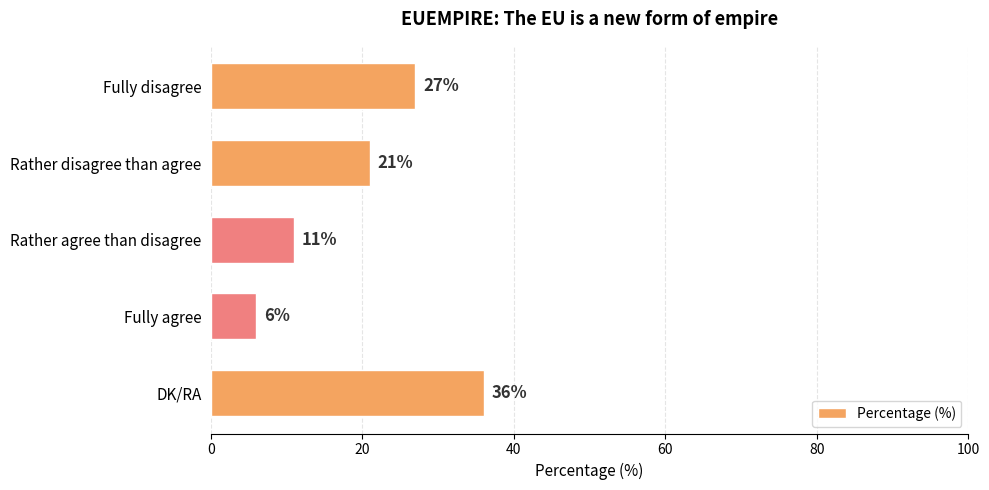

At which category does the chart reach its minimum across all series?

Fully agree